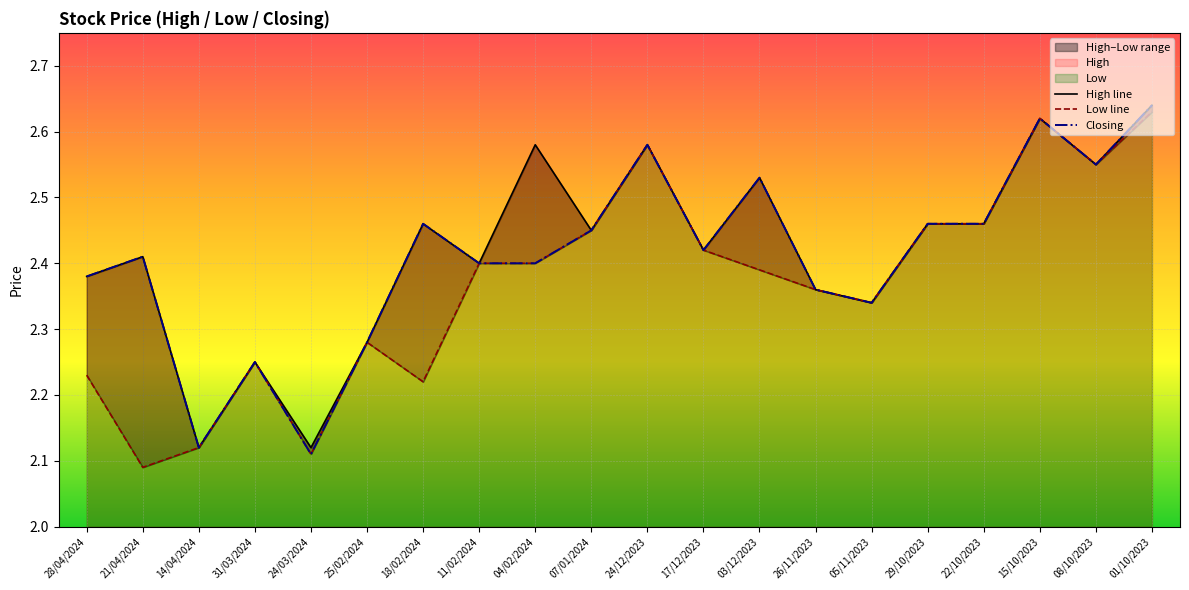

True or false: Closing has more than 2 points higher than both neighbors.

True